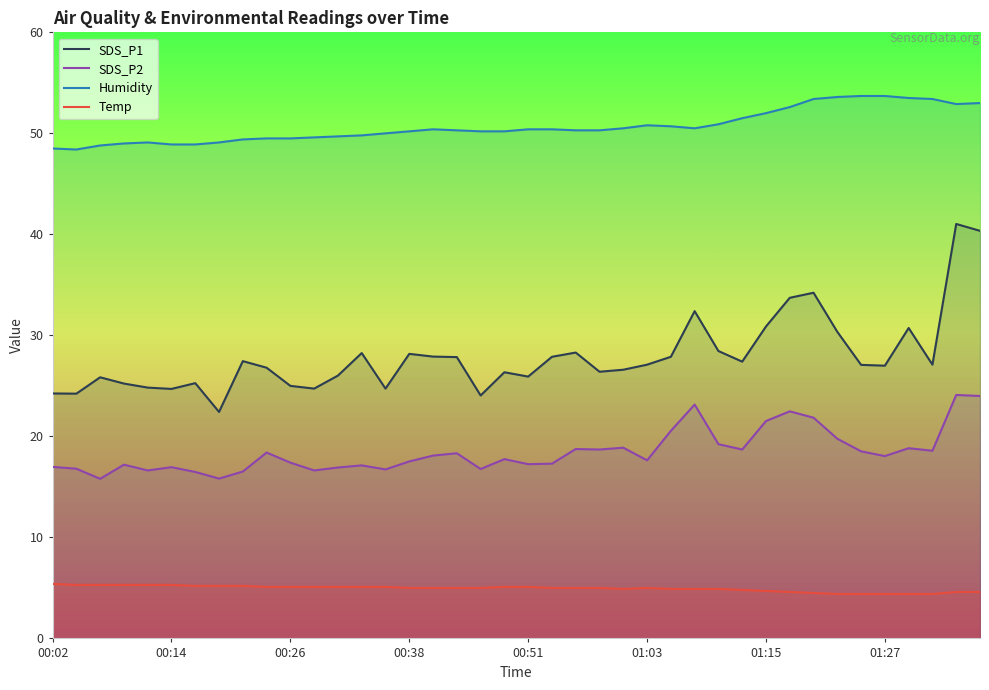

The value of SDS_P1 at 16 is 46.9. True or false?

False